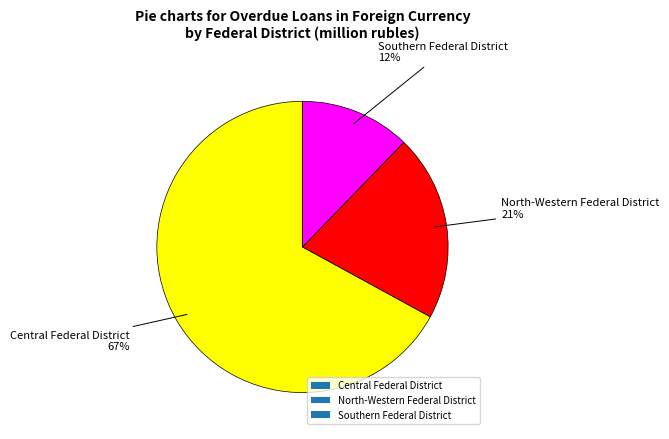

To the nearest percent, what is the average slice percentage?

33%